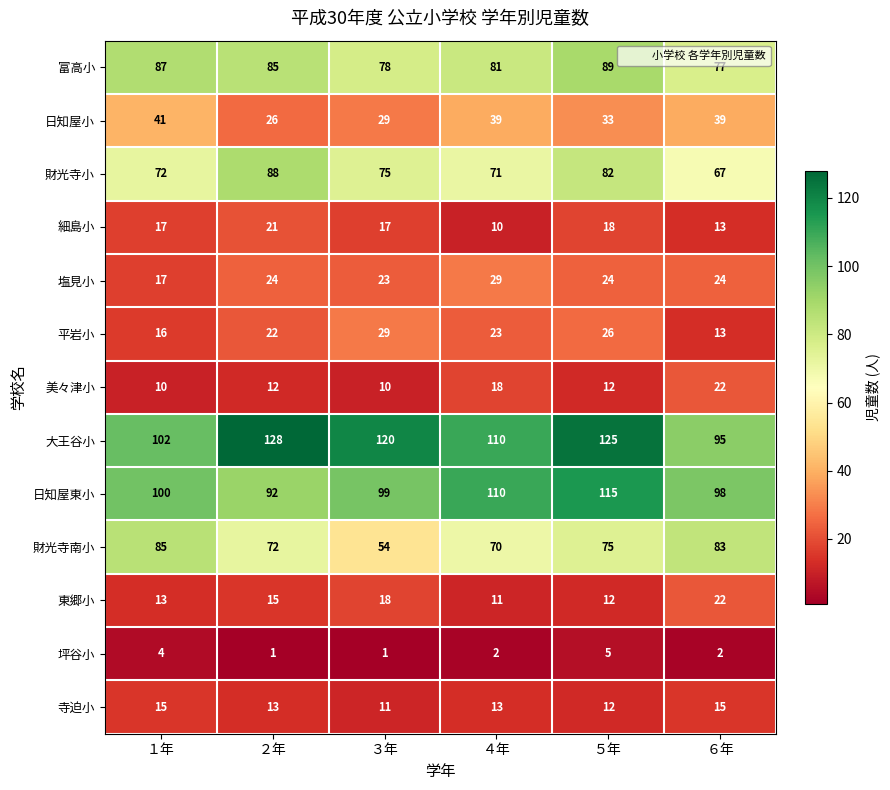

What is the difference between the highest and lowest values at １年?

98